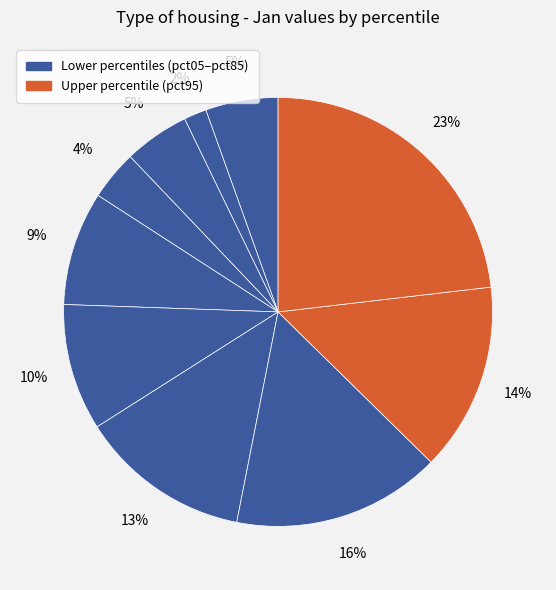

How many segments does this pie chart have?

10